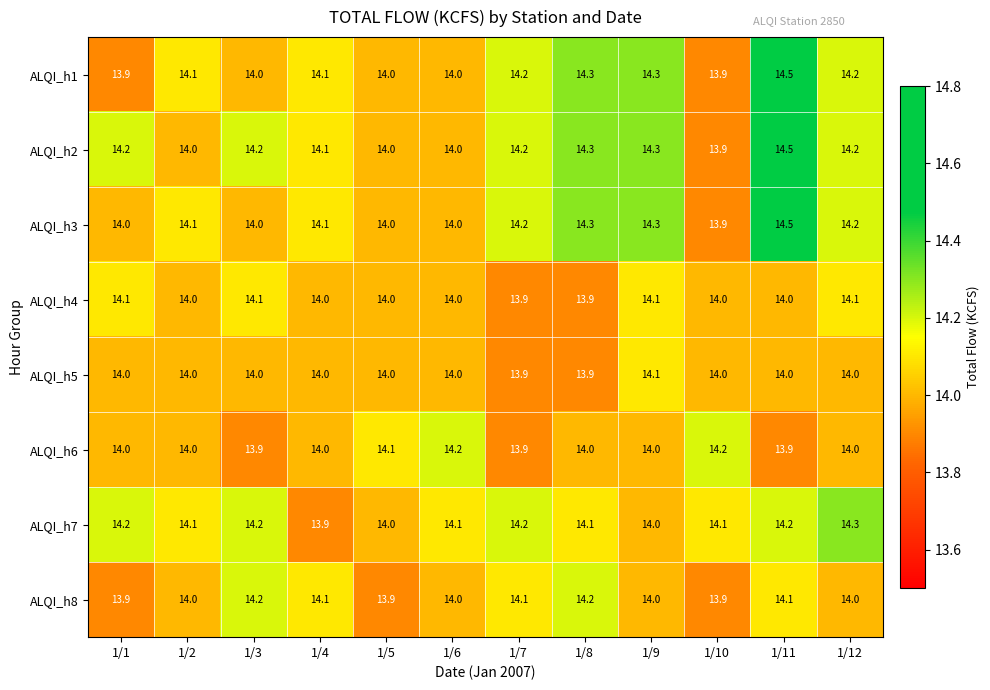

Between 1/9 and 1/12, which series saw the biggest shift?

ALQI_h7